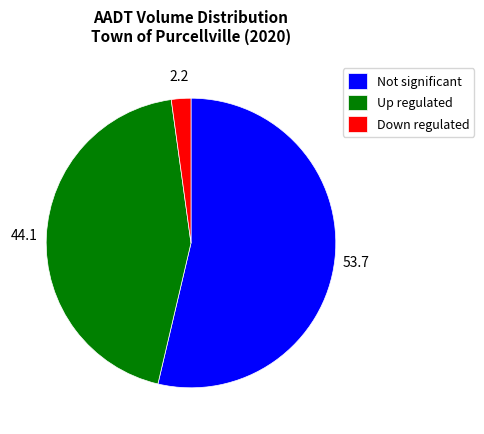

Is it true that Not significant is 54% of the pie?

True